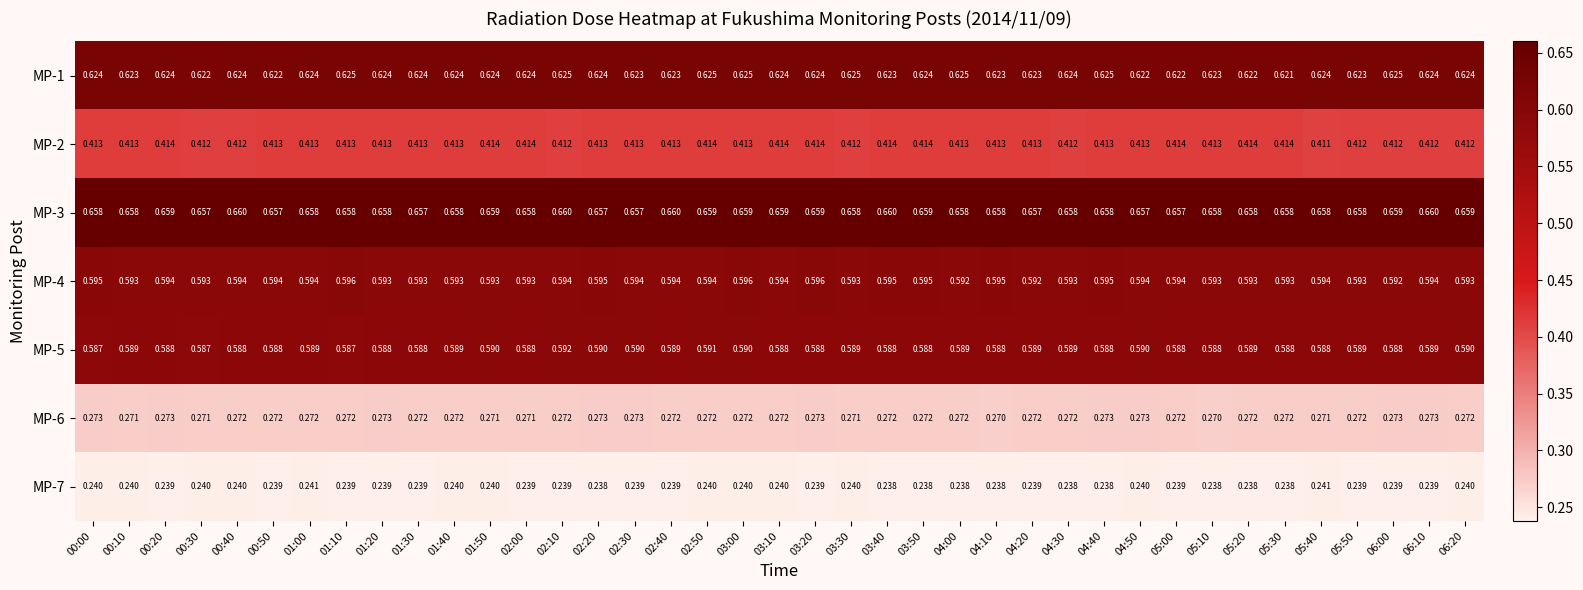

Is the value of MP-4 at 01:50 greater than the value of MP-2 at 04:40?

Yes